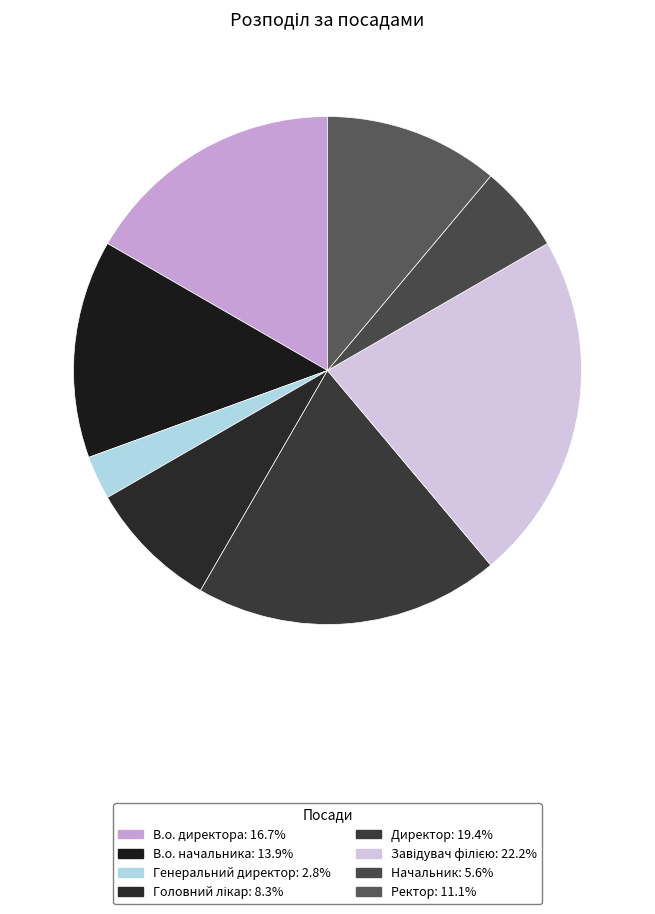

True or false: Генеральний директор accounts for 16% of the total.

False